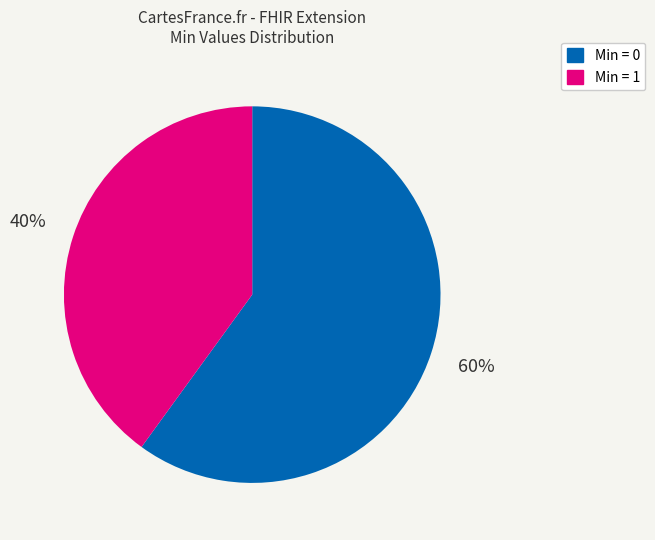

Is there a majority slice in this chart?

Yes